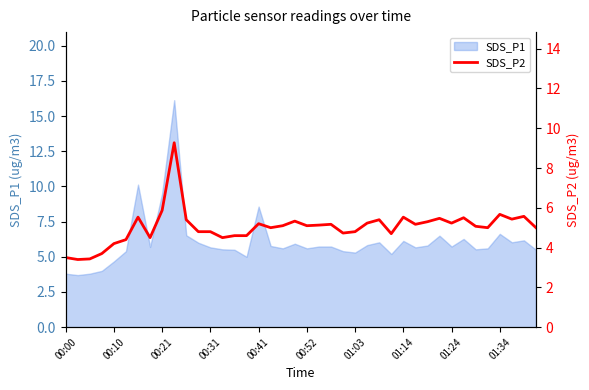

How many data points does each series have?

40